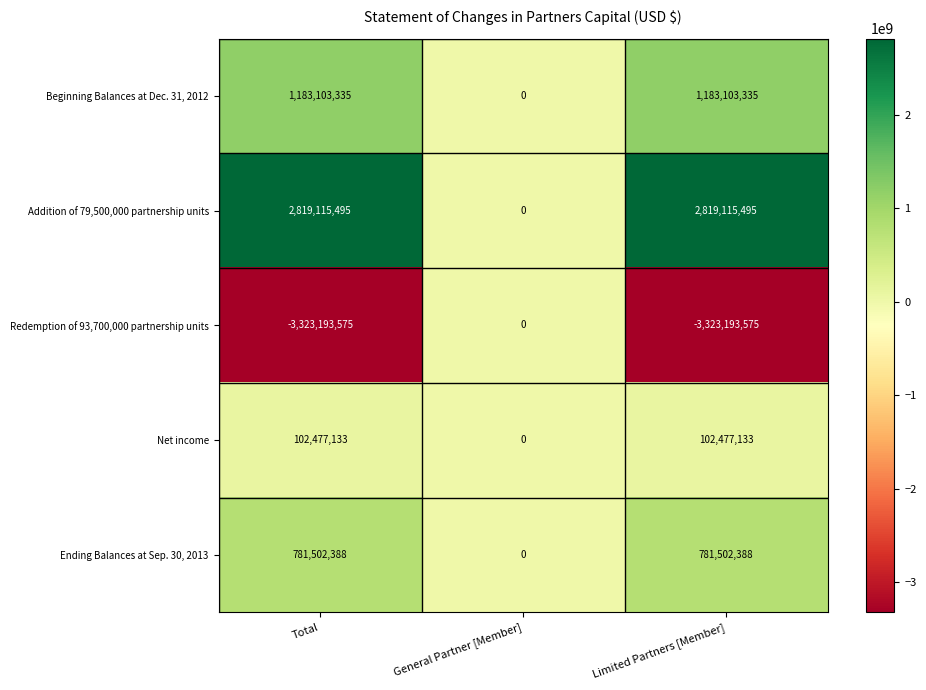

Reading left to right, what are all the values shown in this chart?

Beginning Balances at Dec. 31, 2012: 1183103335	0	1183103335
Addition of 79,500,000 partnership units: 2819115495	0	2819115495
Redemption of 93,700,000 partnership units: -3323193575	0	-3323193575
Net income: 102477133	0	102477133
Ending Balances at Sep. 30, 2013: 781502388	0	781502388